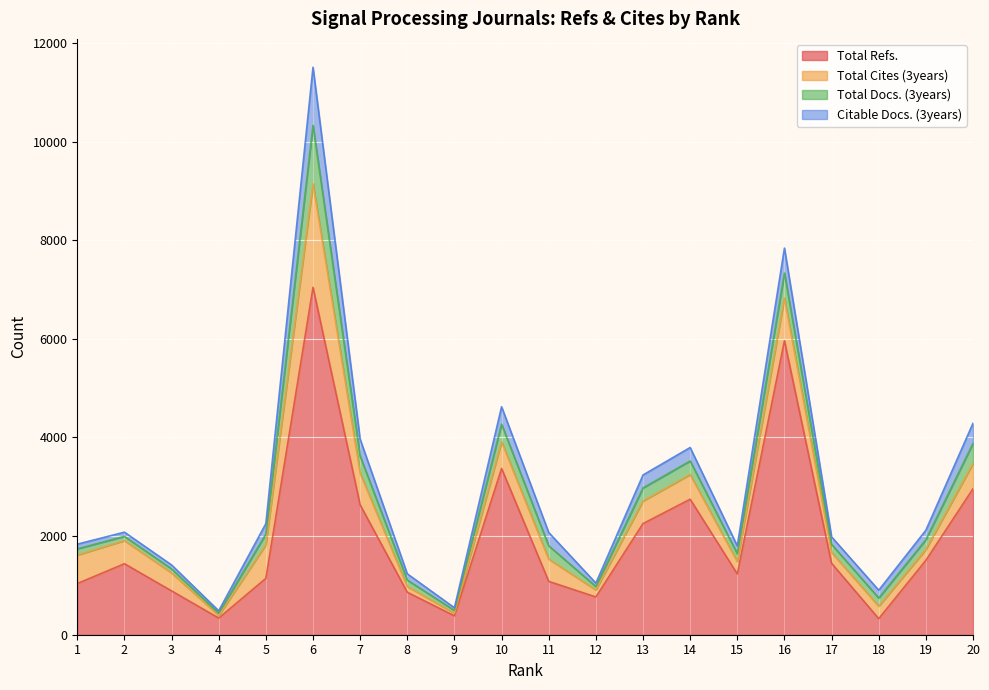

At which category does the chart reach its minimum across all series?

4